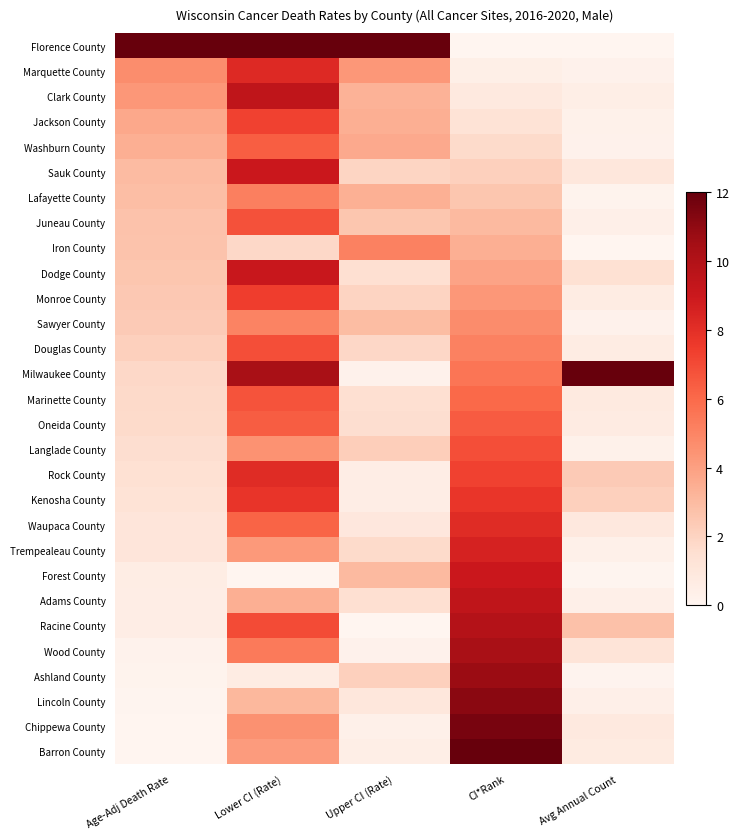

Reading left to right, list all the values displayed in this chart.

Florence County: Age-Adj Death Rate=12.0	Lower CI (Rate)=12.0	Upper CI (Rate)=12.0	CI*Rank=0.0	Avg Annual Count=0.0
Marquette County: Age-Adj Death Rate=4.7	Lower CI (Rate)=8.2	Upper CI (Rate)=4.3	CI*Rank=0.4	Avg Annual Count=0.2
Clark County: Age-Adj Death Rate=4.3	Lower CI (Rate)=9.4	Upper CI (Rate)=3.3	CI*Rank=0.9	Avg Annual Count=0.5
Jackson County: Age-Adj Death Rate=3.7	Lower CI (Rate)=7.3	Upper CI (Rate)=3.4	CI*Rank=1.3	Avg Annual Count=0.3
Washburn County: Age-Adj Death Rate=3.4	Lower CI (Rate)=6.3	Upper CI (Rate)=3.6	CI*Rank=1.7	Avg Annual Count=0.2
Sauk County: Age-Adj Death Rate=3.0	Lower CI (Rate)=9.0	Upper CI (Rate)=1.9	CI*Rank=2.1	Avg Annual Count=1.0
Lafayette County: Age-Adj Death Rate=2.9	Lower CI (Rate)=5.2	Upper CI (Rate)=3.4	CI*Rank=2.6	Avg Annual Count=0.2
Juneau County: Age-Adj Death Rate=2.7	Lower CI (Rate)=6.8	Upper CI (Rate)=2.5	CI*Rank=3.0	Avg Annual Count=0.4
Iron County: Age-Adj Death Rate=2.6	Lower CI (Rate)=1.8	Upper CI (Rate)=5.2	CI*Rank=3.4	Avg Annual Count=0.0
Dodge County: Age-Adj Death Rate=2.6	Lower CI (Rate)=9.1	Upper CI (Rate)=1.5	CI*Rank=3.9	Avg Annual Count=1.5
Monroe County: Age-Adj Death Rate=2.5	Lower CI (Rate)=7.5	Upper CI (Rate)=2.0	CI*Rank=4.3	Avg Annual Count=0.6
Sawyer County: Age-Adj Death Rate=2.4	Lower CI (Rate)=5.1	Upper CI (Rate)=2.9	CI*Rank=4.7	Avg Annual Count=0.3
Douglas County: Age-Adj Death Rate=2.1	Lower CI (Rate)=6.9	Upper CI (Rate)=1.8	CI*Rank=5.1	Avg Annual Count=0.6
Milwaukee County: Age-Adj Death Rate=1.8	Lower CI (Rate)=10.3	Upper CI (Rate)=0.2	CI*Rank=5.6	Avg Annual Count=12.0
Marinette County: Age-Adj Death Rate=1.7	Lower CI (Rate)=6.7	Upper CI (Rate)=1.5	CI*Rank=6.0	Avg Annual Count=0.8
Oneida County: Age-Adj Death Rate=1.7	Lower CI (Rate)=6.4	Upper CI (Rate)=1.6	CI*Rank=6.4	Avg Annual Count=0.7
Langlade County: Age-Adj Death Rate=1.6	Lower CI (Rate)=4.5	Upper CI (Rate)=2.2	CI*Rank=6.9	Avg Annual Count=0.3
Rock County: Age-Adj Death Rate=1.4	Lower CI (Rate)=8.1	Upper CI (Rate)=0.6	CI*Rank=7.3	Avg Annual Count=2.4
Kenosha County: Age-Adj Death Rate=1.3	Lower CI (Rate)=7.8	Upper CI (Rate)=0.6	CI*Rank=7.7	Avg Annual Count=2.1
Waupaca County: Age-Adj Death Rate=1.1	Lower CI (Rate)=6.2	Upper CI (Rate)=1.0	CI*Rank=8.1	Avg Annual Count=0.9
Trempealeau County: Age-Adj Death Rate=1.1	Lower CI (Rate)=4.3	Upper CI (Rate)=1.7	CI*Rank=8.6	Avg Annual Count=0.4
Forest County: Age-Adj Death Rate=0.6	Lower CI (Rate)=0.0	Upper CI (Rate)=3.0	CI*Rank=9.0	Avg Annual Count=0.1
Adams County: Age-Adj Death Rate=0.5	Lower CI (Rate)=3.4	Upper CI (Rate)=1.5	CI*Rank=9.4	Avg Annual Count=0.4
Racine County: Age-Adj Death Rate=0.5	Lower CI (Rate)=6.9	Upper CI (Rate)=0.0	CI*Rank=9.9	Avg Annual Count=2.8
Wood County: Age-Adj Death Rate=0.2	Lower CI (Rate)=5.4	Upper CI (Rate)=0.3	CI*Rank=10.3	Avg Annual Count=1.2
Ashland County: Age-Adj Death Rate=0.2	Lower CI (Rate)=0.6	Upper CI (Rate)=2.1	CI*Rank=10.7	Avg Annual Count=0.1
Lincoln County: Age-Adj Death Rate=0.1	Lower CI (Rate)=3.1	Upper CI (Rate)=1.0	CI*Rank=11.1	Avg Annual Count=0.4
Chippewa County: Age-Adj Death Rate=0.0	Lower CI (Rate)=4.5	Upper CI (Rate)=0.3	CI*Rank=11.6	Avg Annual Count=0.9
Barron County: Age-Adj Death Rate=0.0	Lower CI (Rate)=4.1	Upper CI (Rate)=0.5	CI*Rank=12.0	Avg Annual Count=0.7